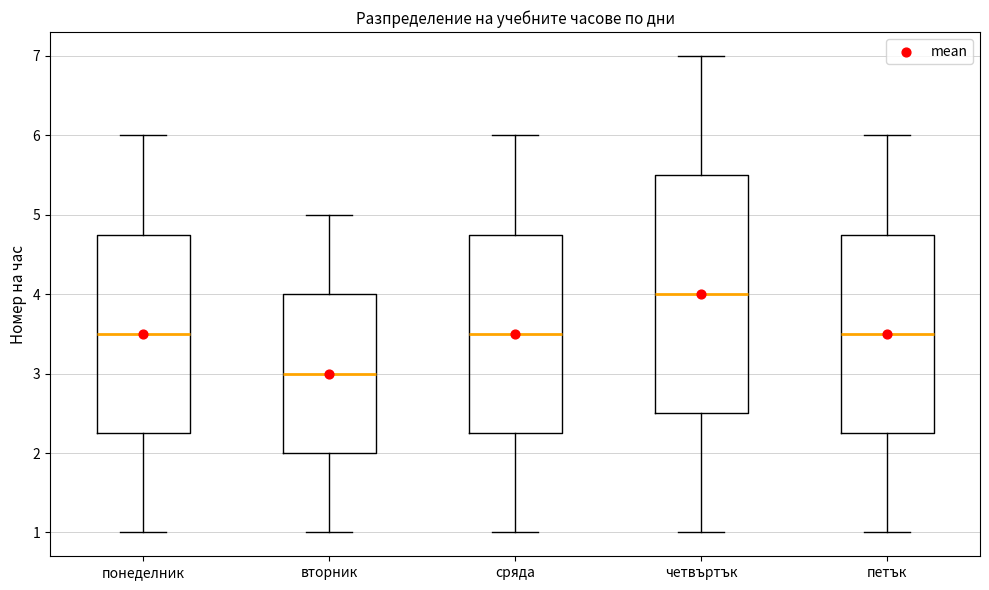

Which box's median line is the highest?

четвъртък